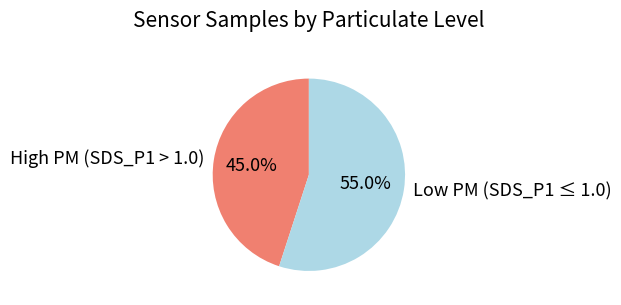

How many segments does this pie chart have?

2